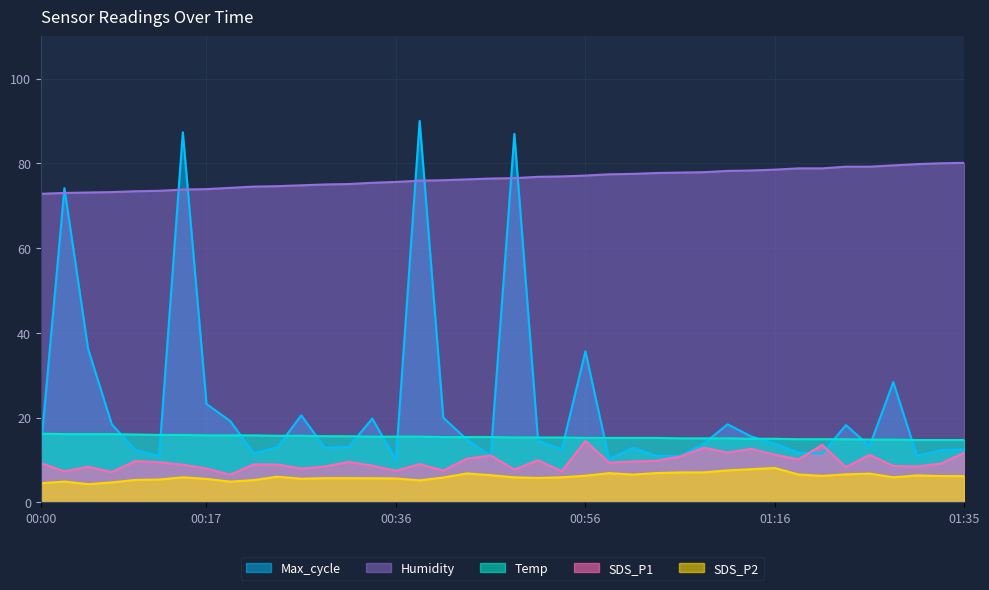

Is the value of Temp at 00:04 greater than the value of SDS_P2 at 00:24?

Yes